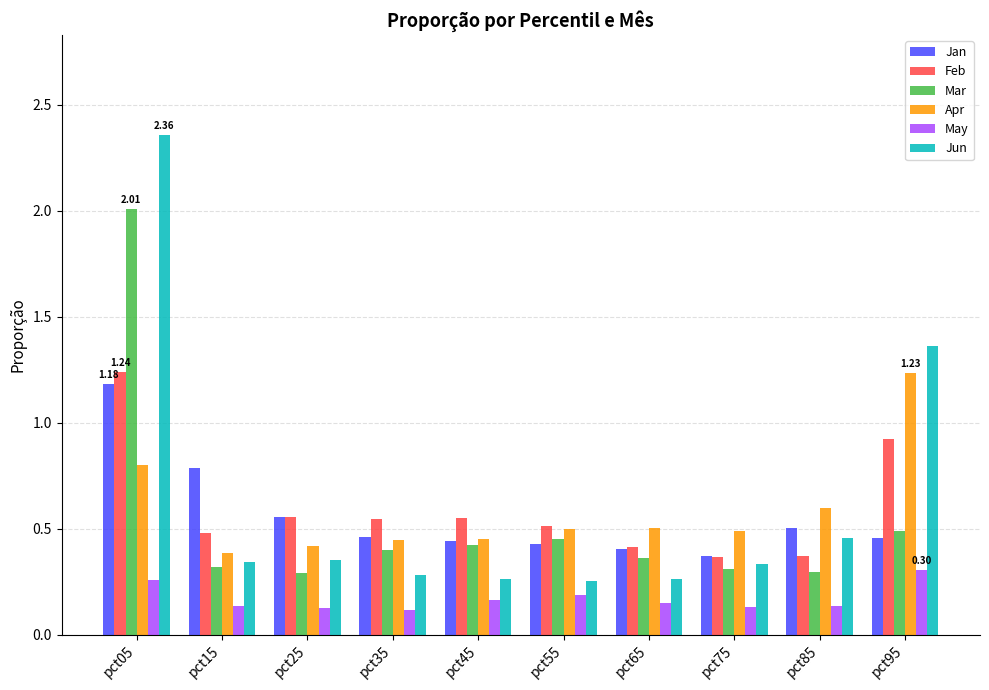

Does the chart contain stacked bars?

No